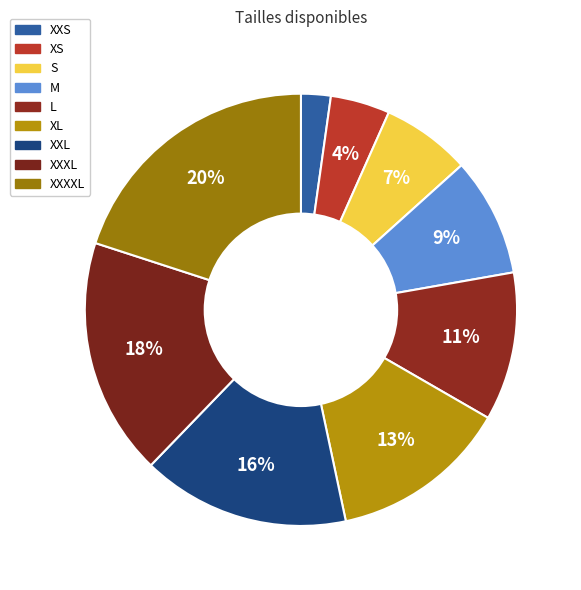

How many slices are in this pie chart?

9